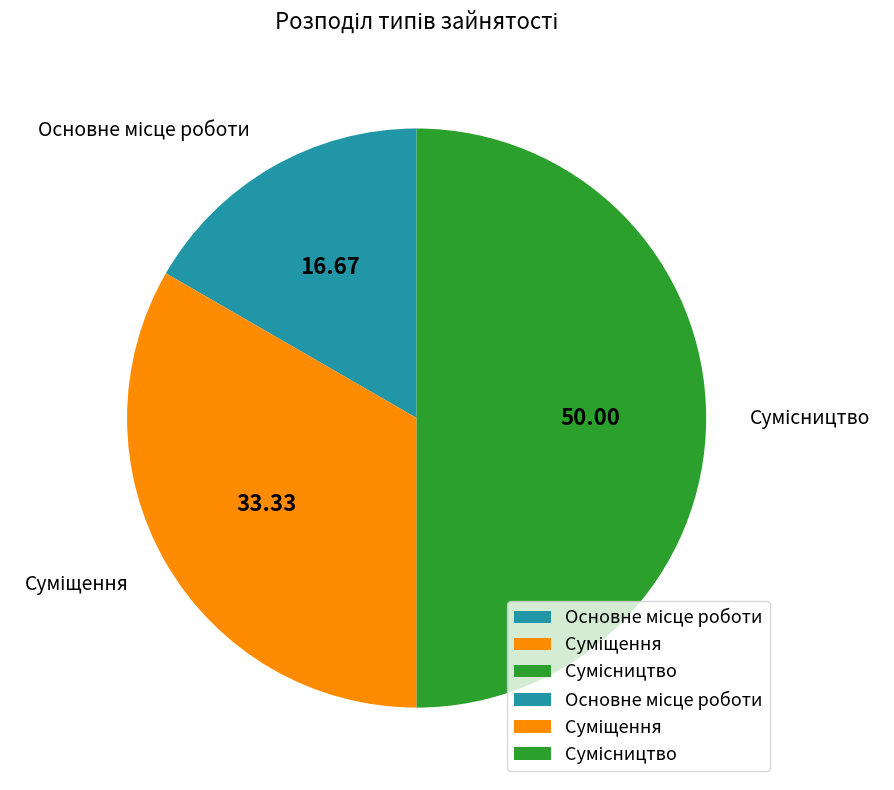

Which has a higher value, Сумісництво or Суміщення?

Сумісництво